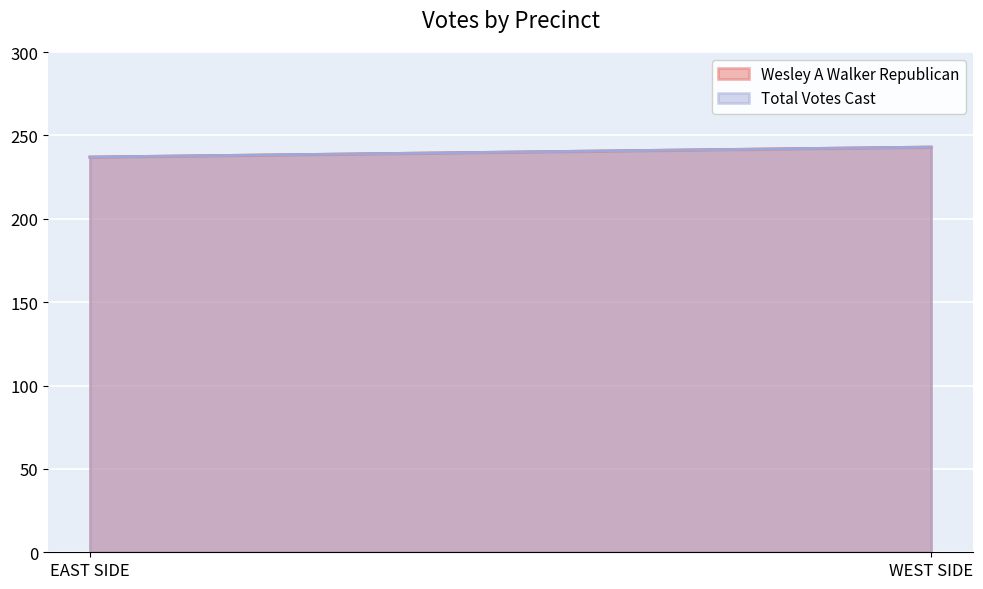

How many lines are shown in the chart?

2